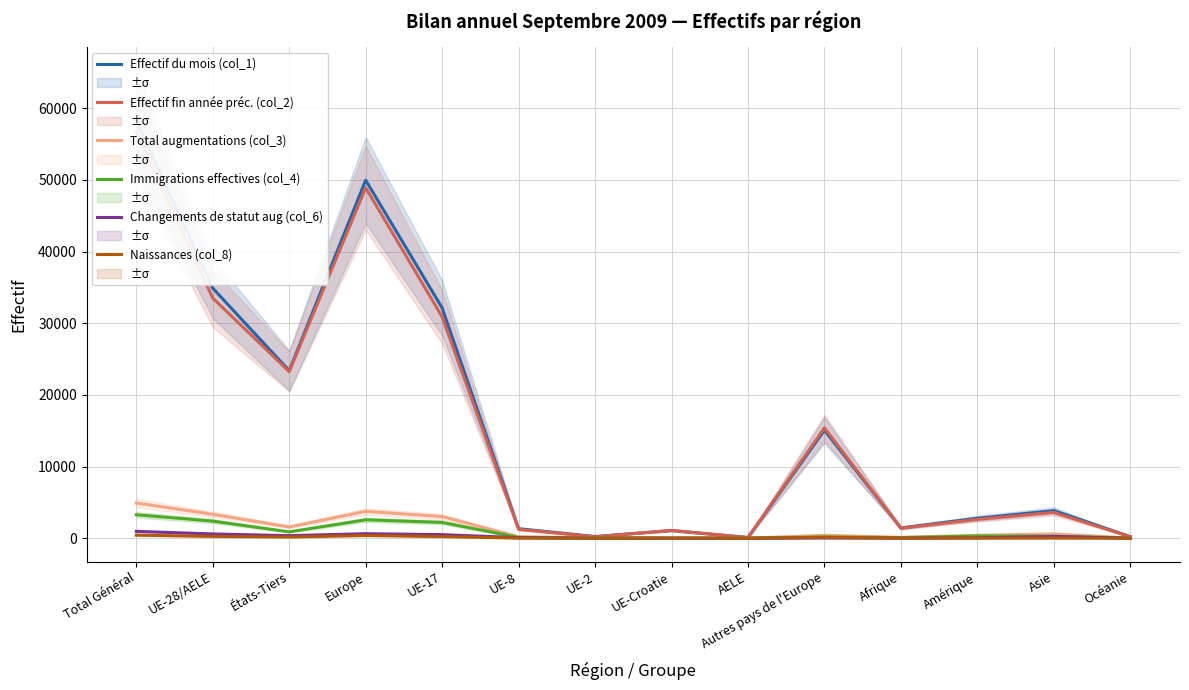

Rank the series by their maximum value, from highest to lowest.

Effectif du mois (col_1), Effectif fin année préc. (col_2), Total augmentations (col_3), Immigrations effectives (col_4), Changements de statut aug (col_6), Naissances (col_8)